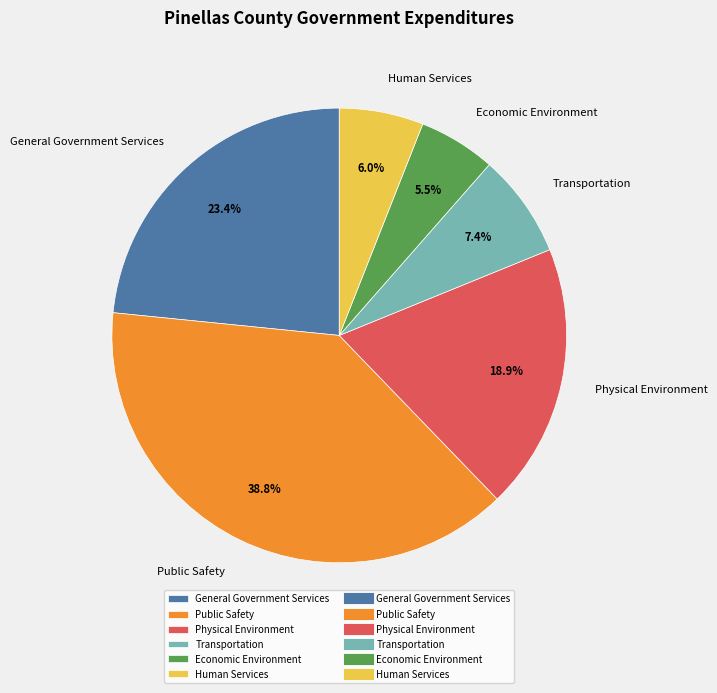

To the nearest percent, what percentage of the pie is Physical Environment?

19%